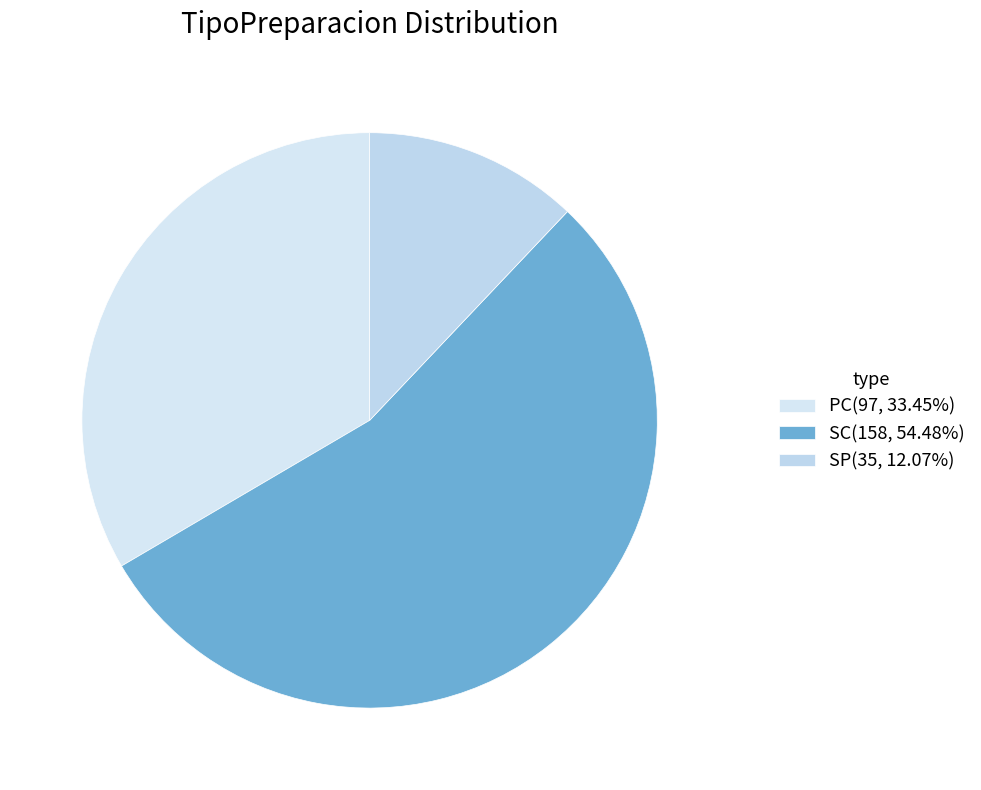

To the nearest percent, what is the combined percentage of SP and PC?

46%